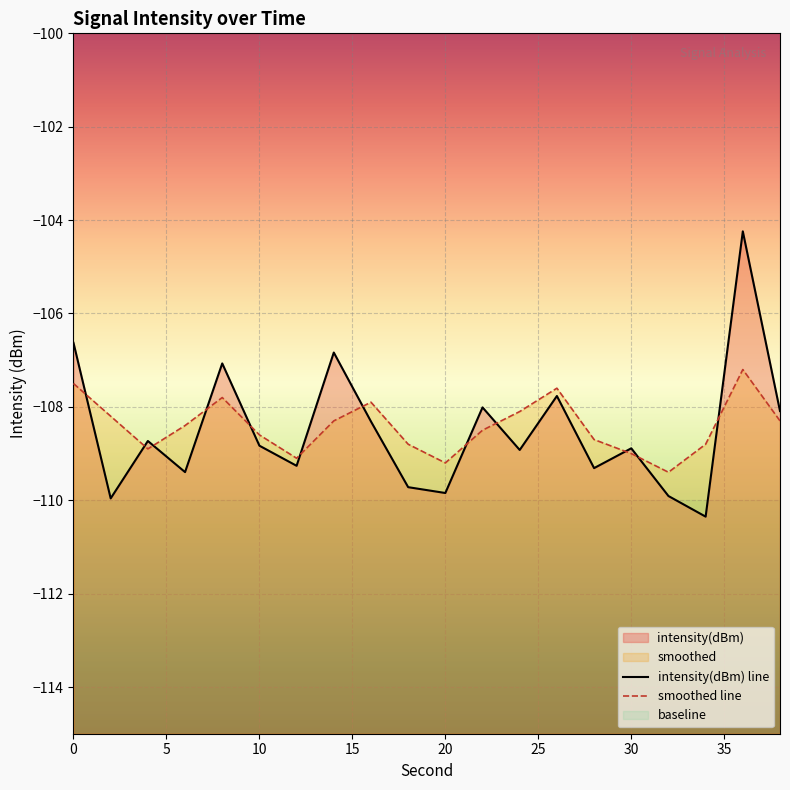

What is the difference between the second highest and second lowest values in the smoothed line series?

1.7